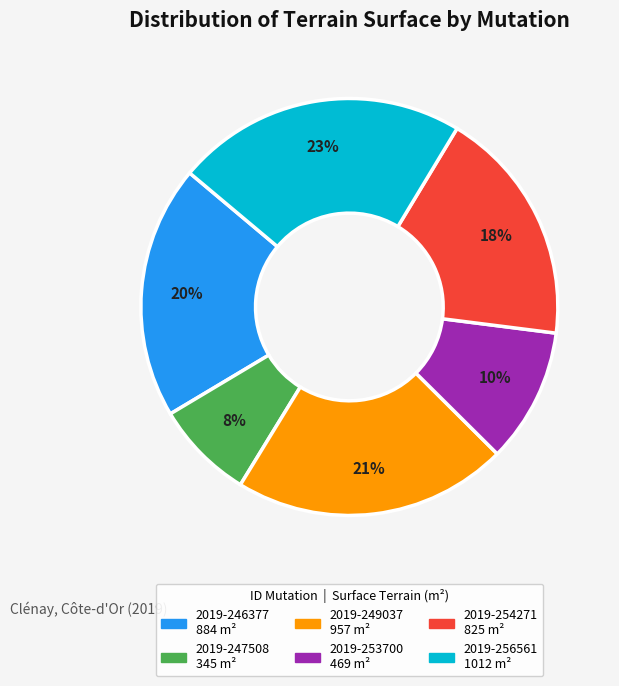

The 2019-247508 slice represents 16% of the pie. True or false?

False